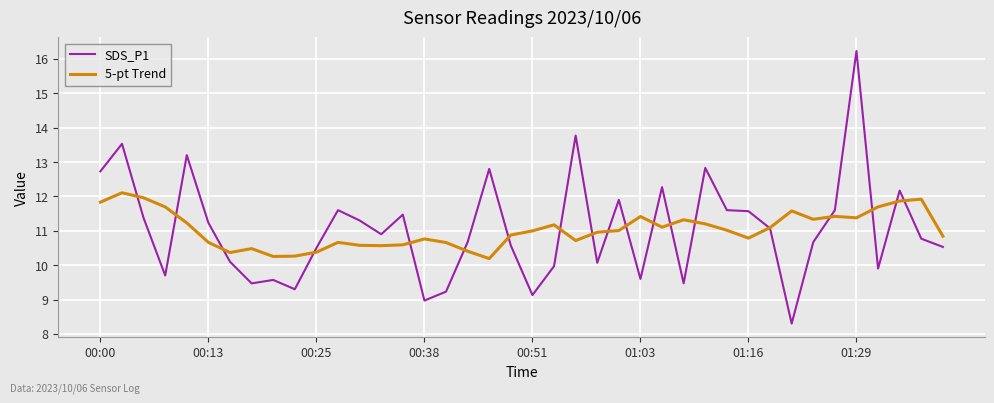

What is the minimum value for SDS_P1?

8.3